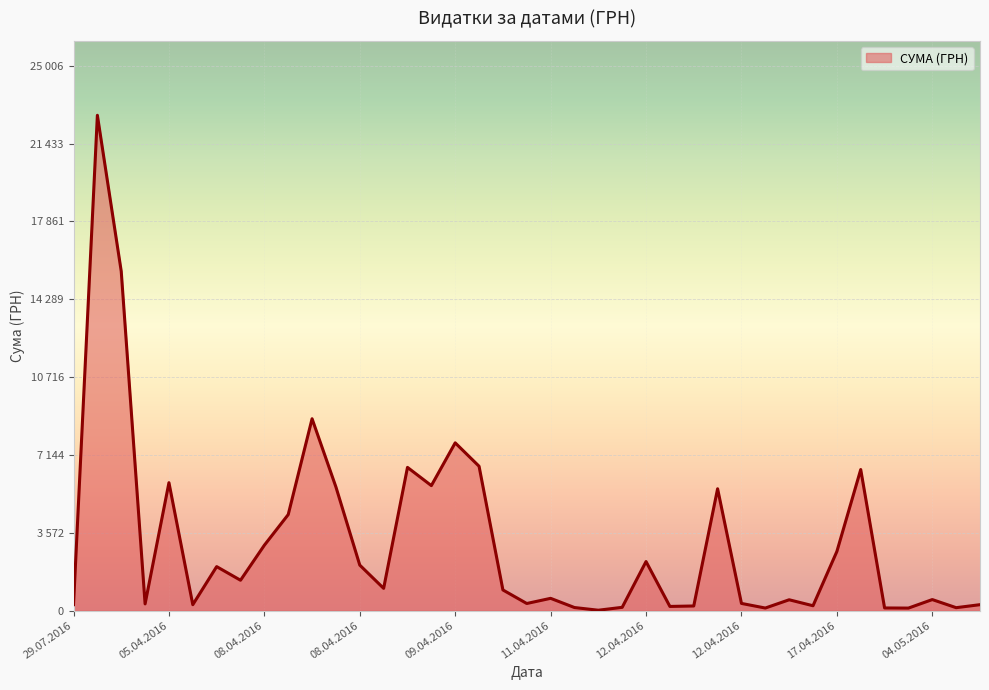

Rank the categories by value from highest to lowest.

03.04.2016, 03.04.2016, 02.04.2016, 09.04.2016, 09.04.2016, 08.04.2016, 22.04.2016, 05.04.2016, 08.04.2016, 08.04.2016, 12.04.2016, 08.04.2016, 08.04.2016, 17.04.2016, 12.04.2016, 08.04.2016, 08.04.2016, 08.04.2016, 08.04.2016, 10.04.2016, 11.04.2016, 04.05.2016, 13.04.2016, 12.04.2016, 11.04.2016, 05.04.2016, 29.07.2016, 06.04.2016, 29.07.2016, 13.04.2016, 12.04.2016, 12.04.2016, 11.04.2016, 11.04.2016, 01.06.2016, 27.04.2016, 13.04.2016, 27.04.2016, 11.04.2016